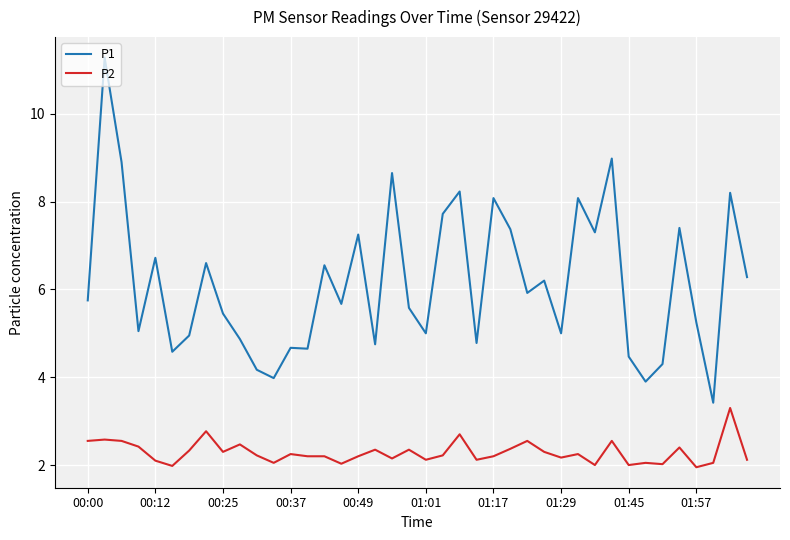

Rank the series by their maximum value, from lowest to highest.

P2, P1